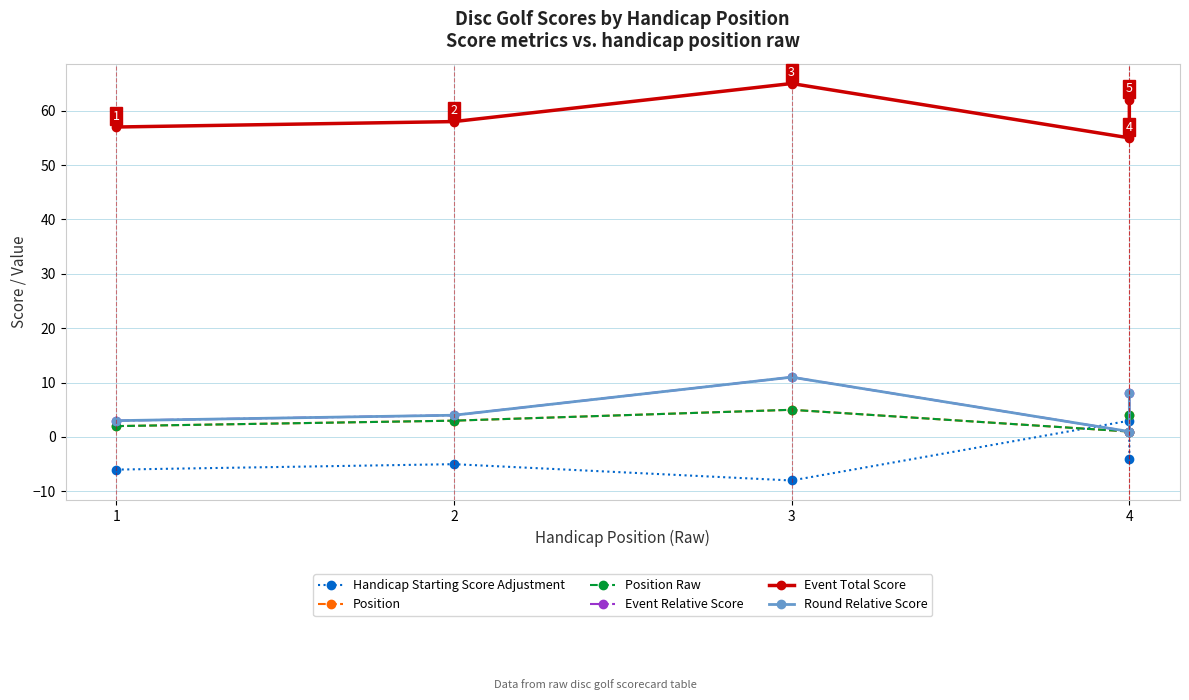

Is it true that Handicap Starting Score Adjustment equals -4 at 4?

True